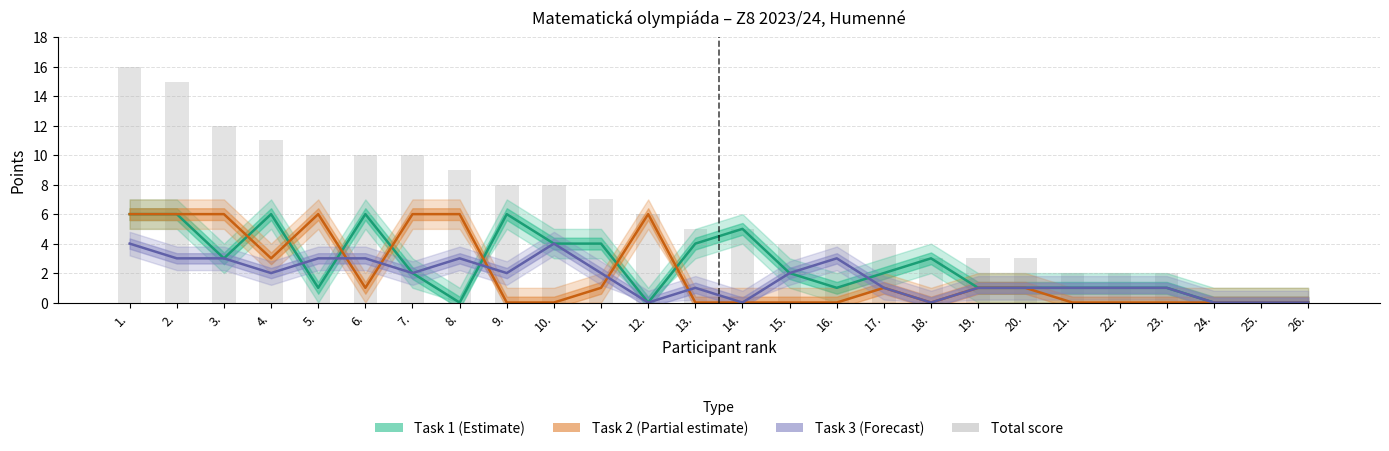

What is the difference between the second highest and minimum values in the Task 1 (Estimate) series?

6